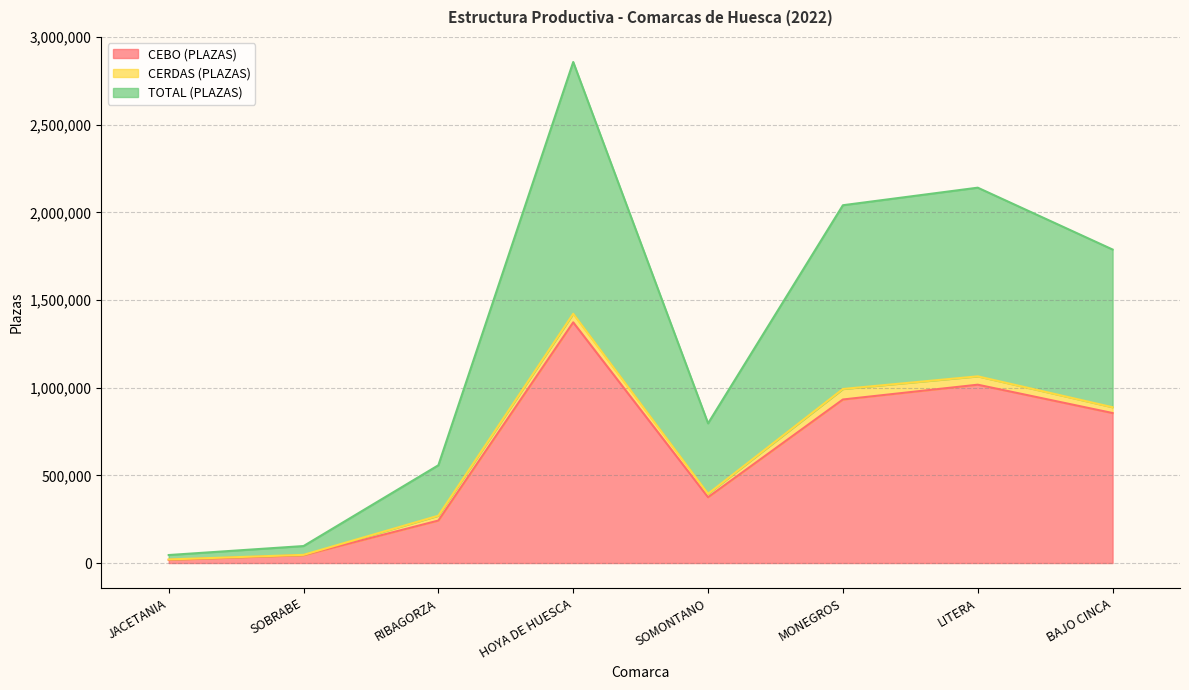

What position from the left is MONEGROS?

6